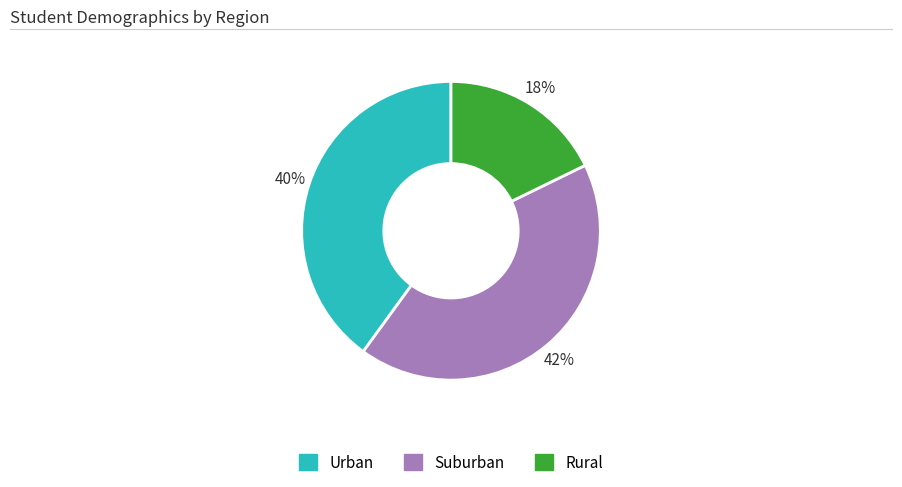

To the nearest percent, what is the average slice percentage?

33%